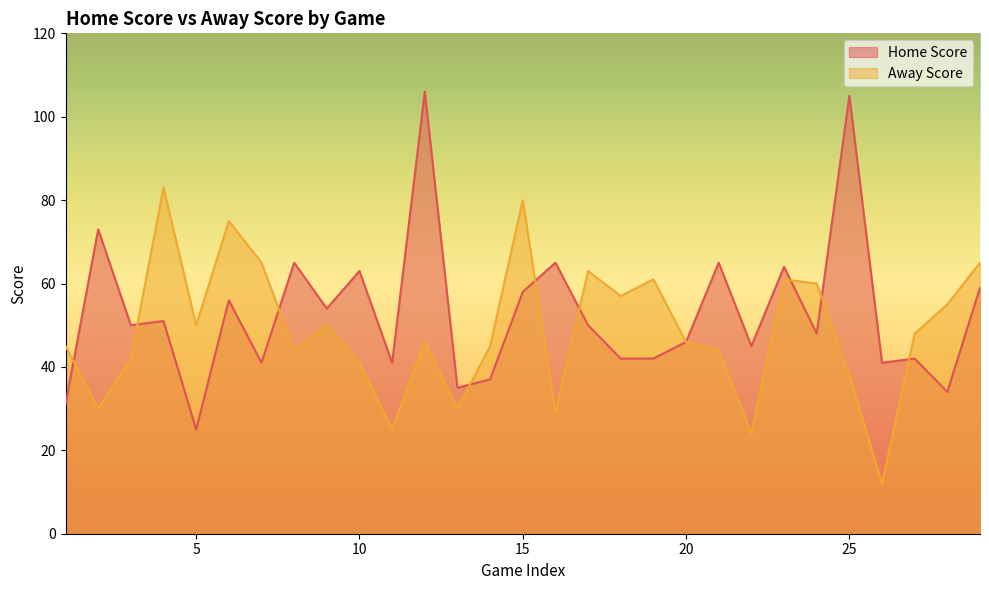

How many categories are shown in the chart?

29